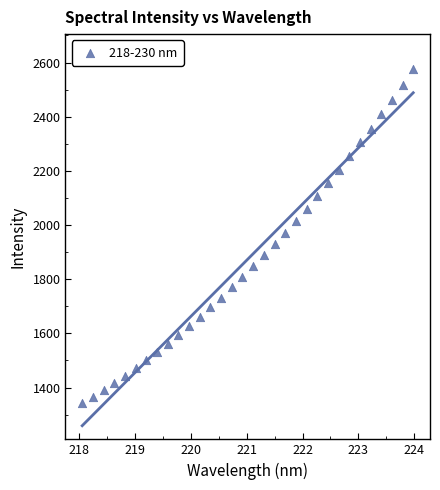

What is the range of X values (max minus min)?

5.9